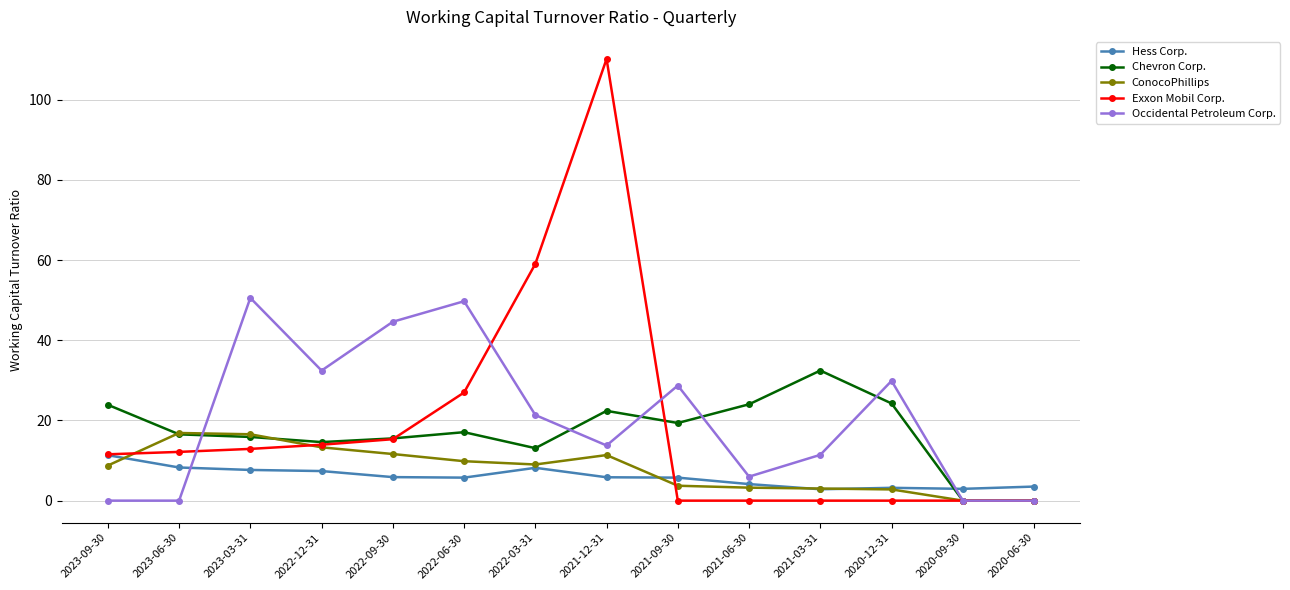

The ConocoPhillips series shows 9.0 at 2022-03-31. True or false?

True